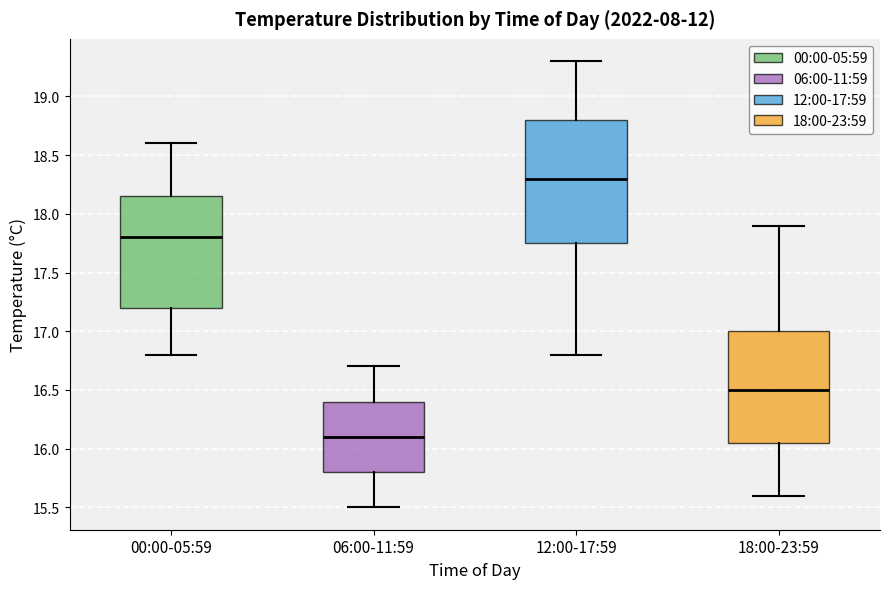

Which box has the highest median line?

12:00-17:59